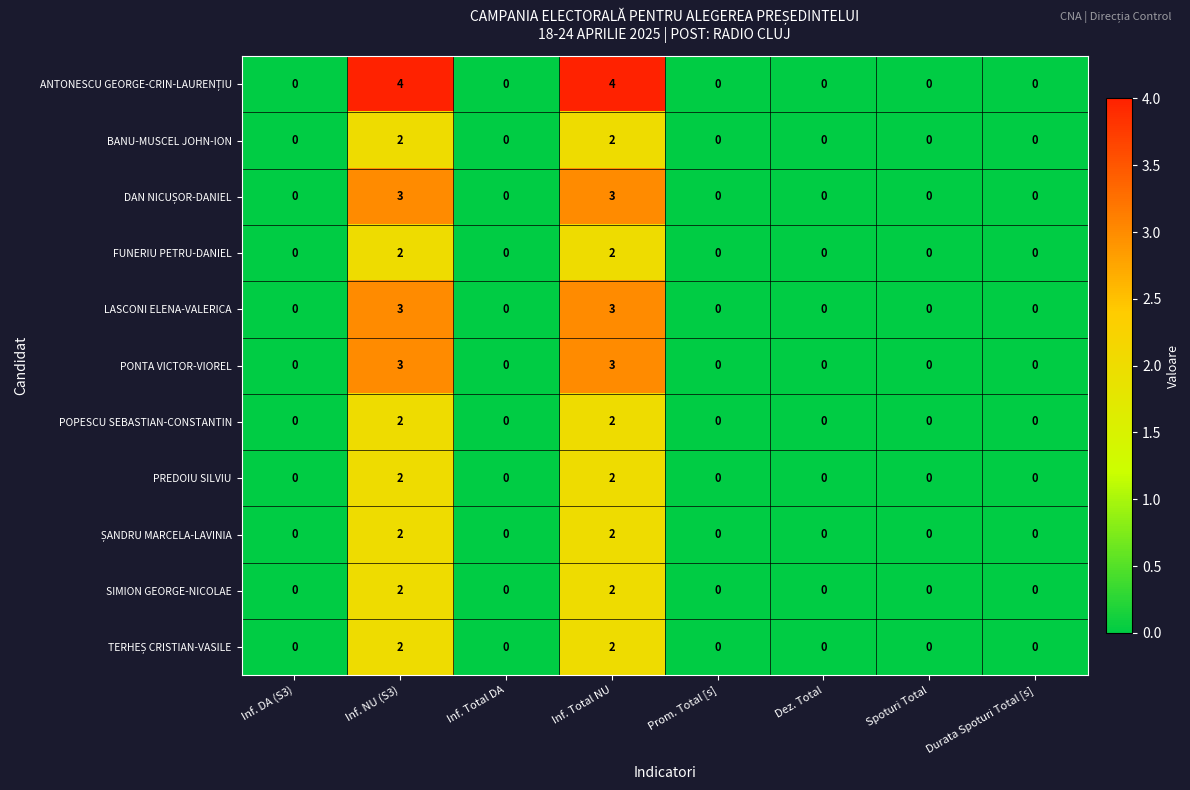

Count the POPESCU SEBASTIAN-CONSTANTIN values in the range 0 to 2.

8